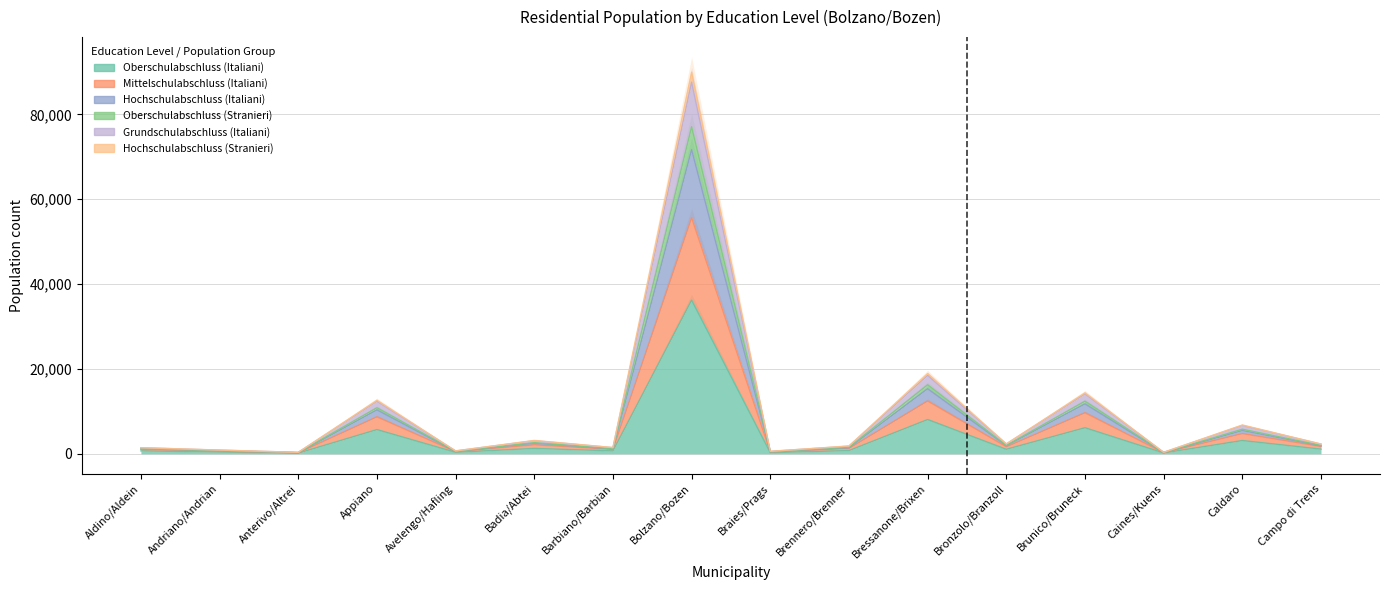

What is the difference between the Hochschulabschluss (Stranieri) values at Badia/Abtei and Aldino/Aldein?

1323